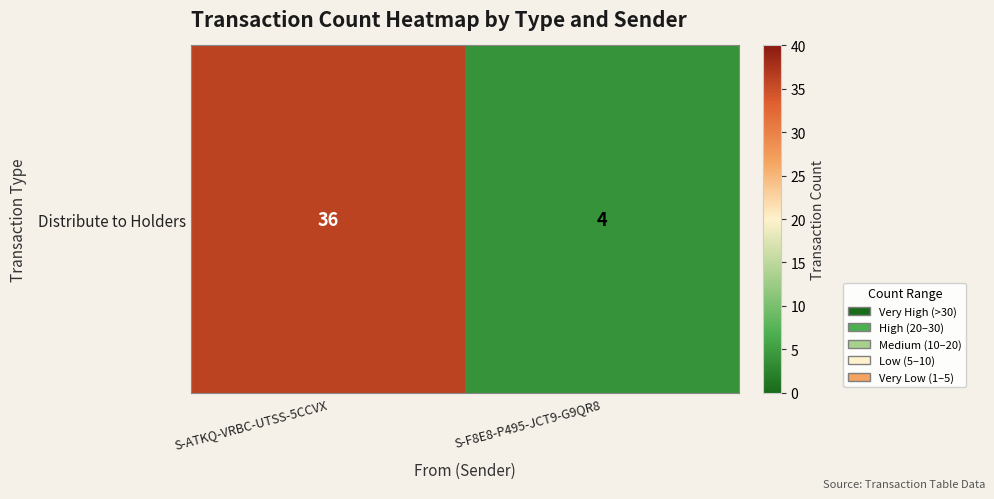

What is the difference between the values at S-F8E8-P495-JCT9-G9QR8 and S-ATKQ-VRBC-UTSS-5CCVX?

32